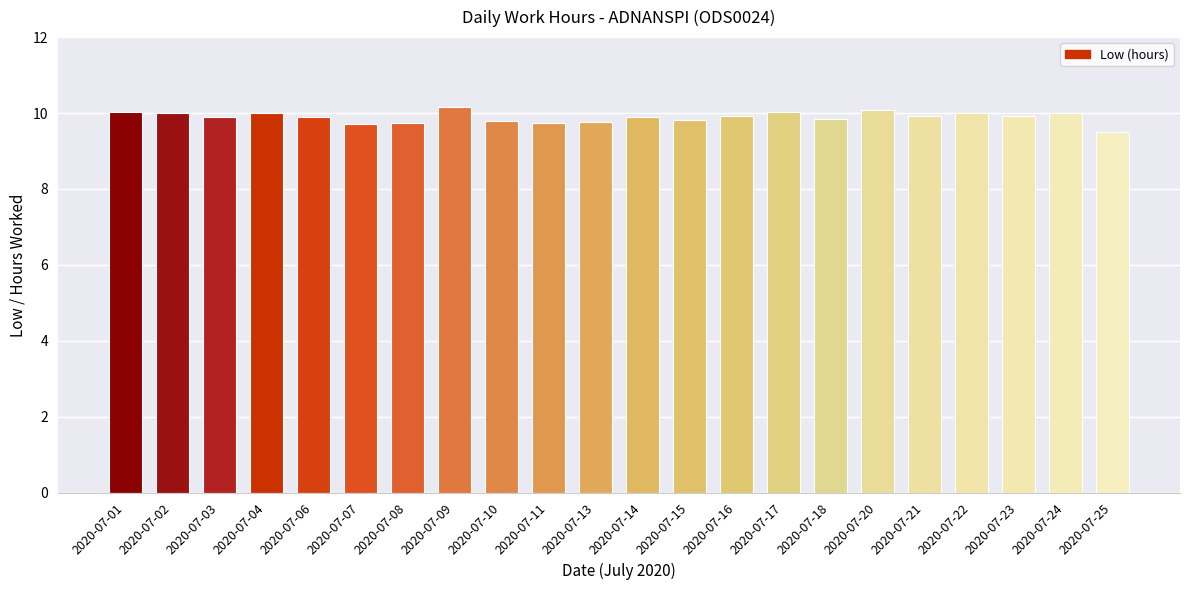

What is the value of the 6th bar from the left?

9.7